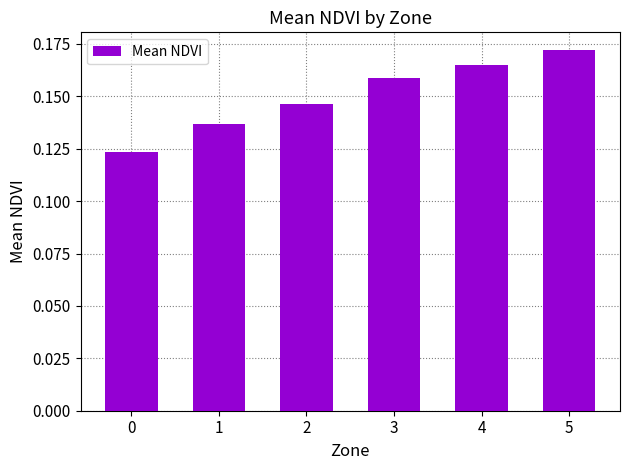

Count the values in the range 0 to 1.

6